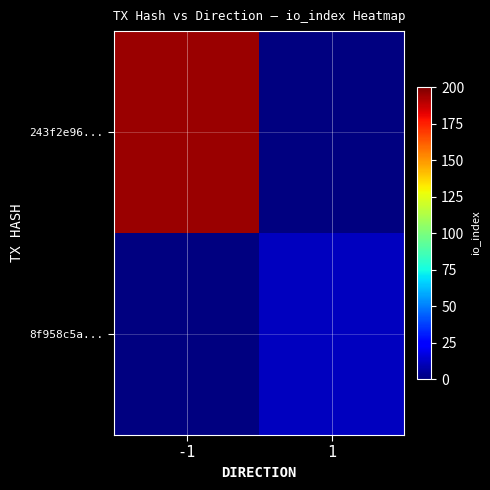

What is the greatest value displayed?

195.0